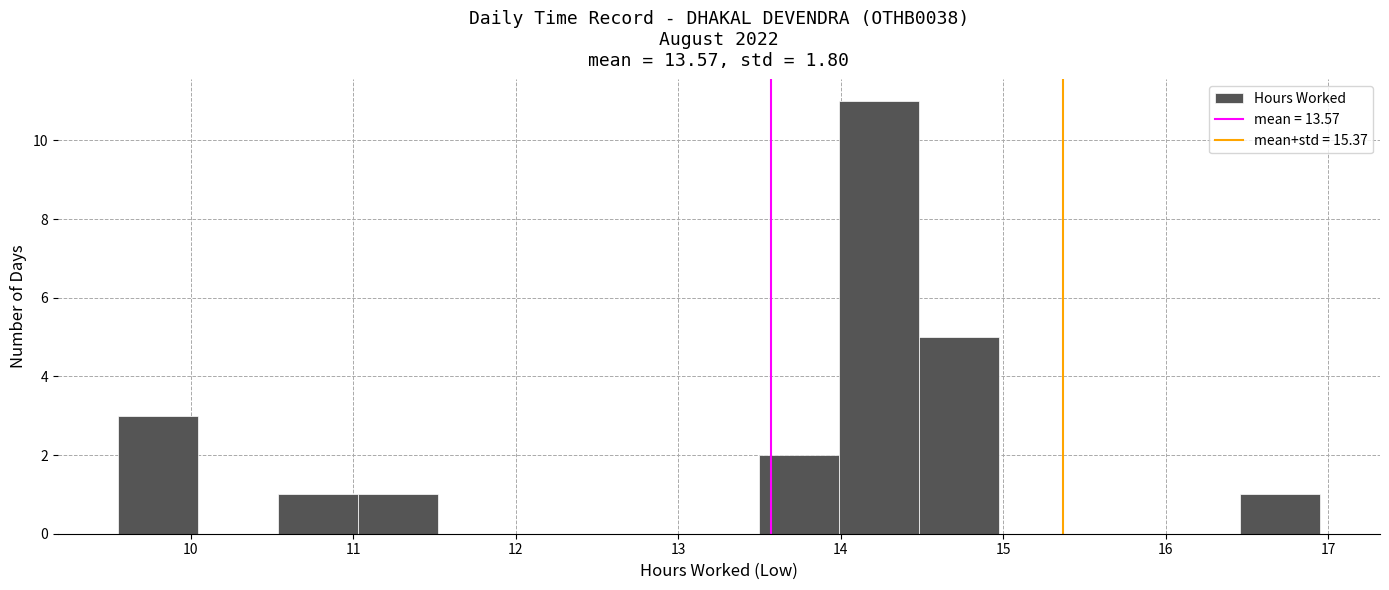

Over which range of the x-axis is the bar tallest?

14.0 to 14.5